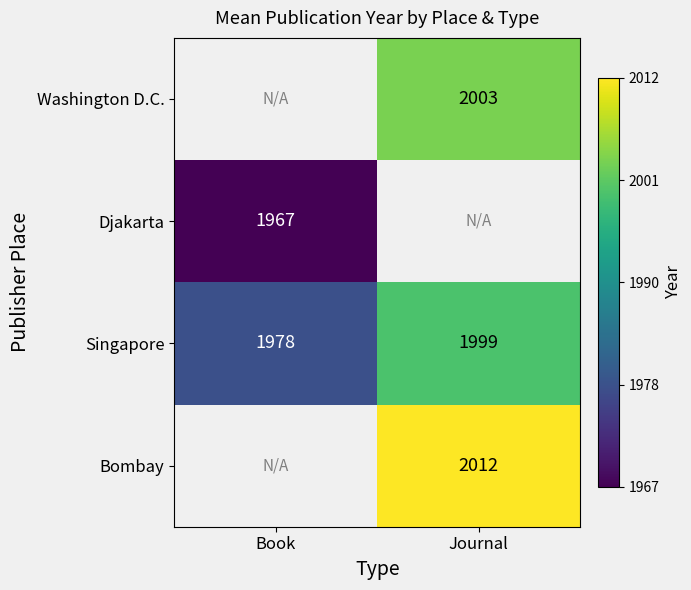

The Singapore series shows 1999 at Journal. True or false?

True